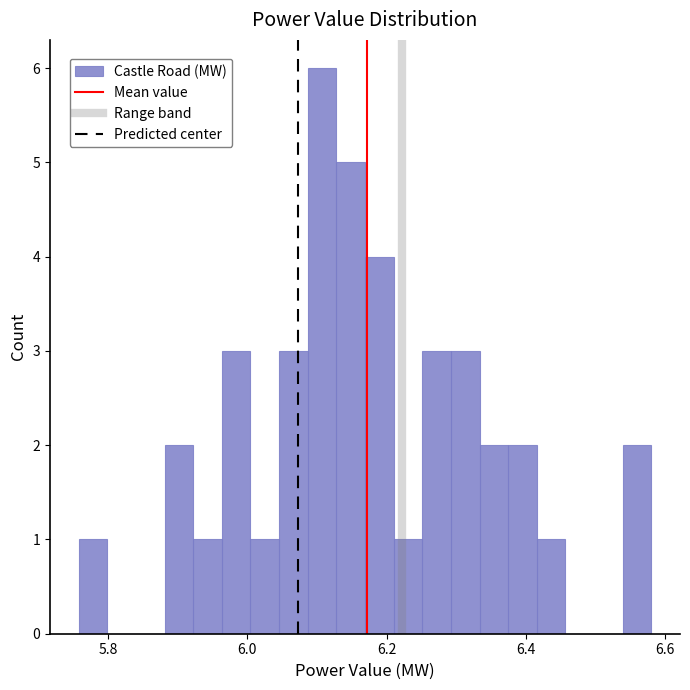

Read against the x-axis, roughly where is the centre of the tallest bar?

6.10